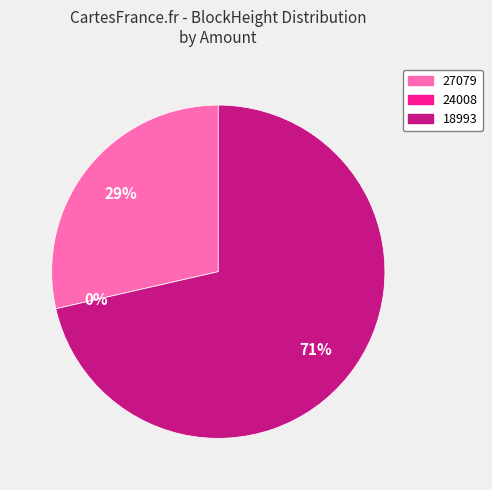

To the nearest percent, what portion does 27079 represent?

29%